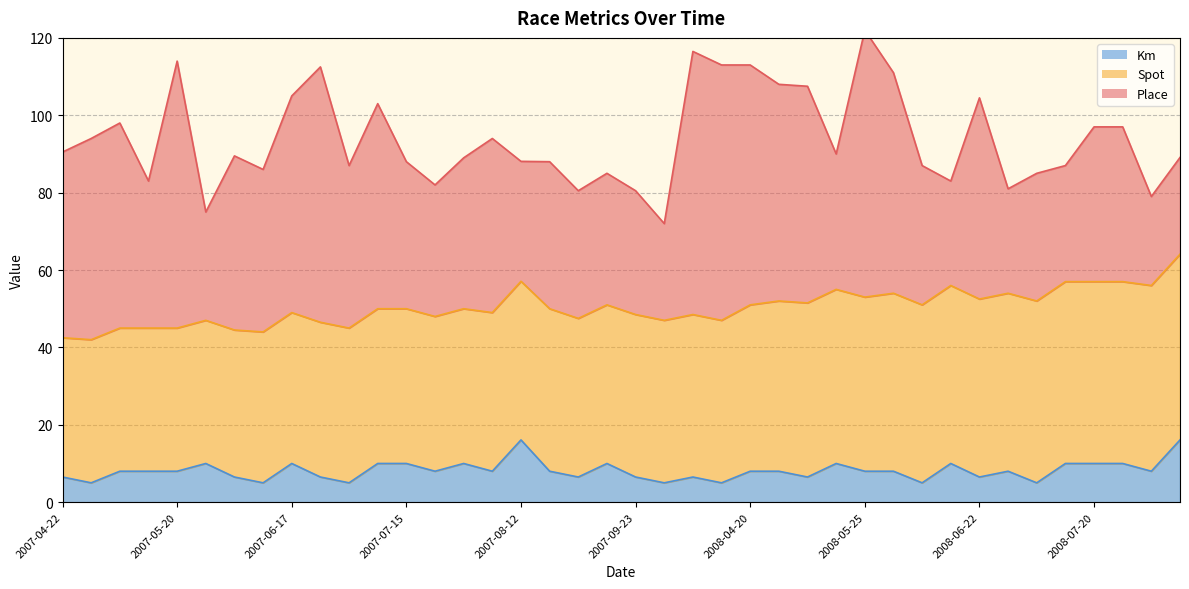

How many lines are shown in the chart?

3